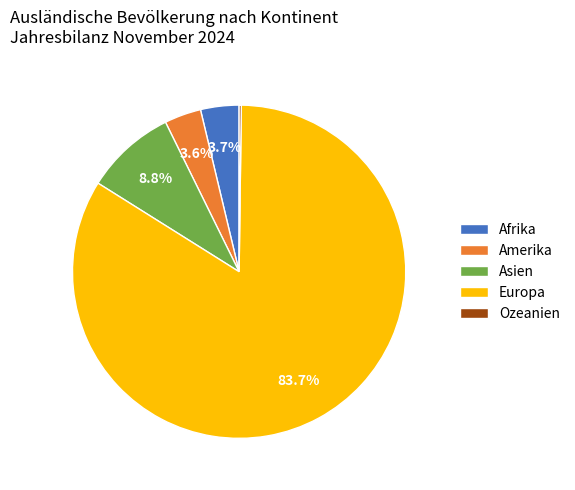

What percentage is NOT represented by Amerika?

96.4%